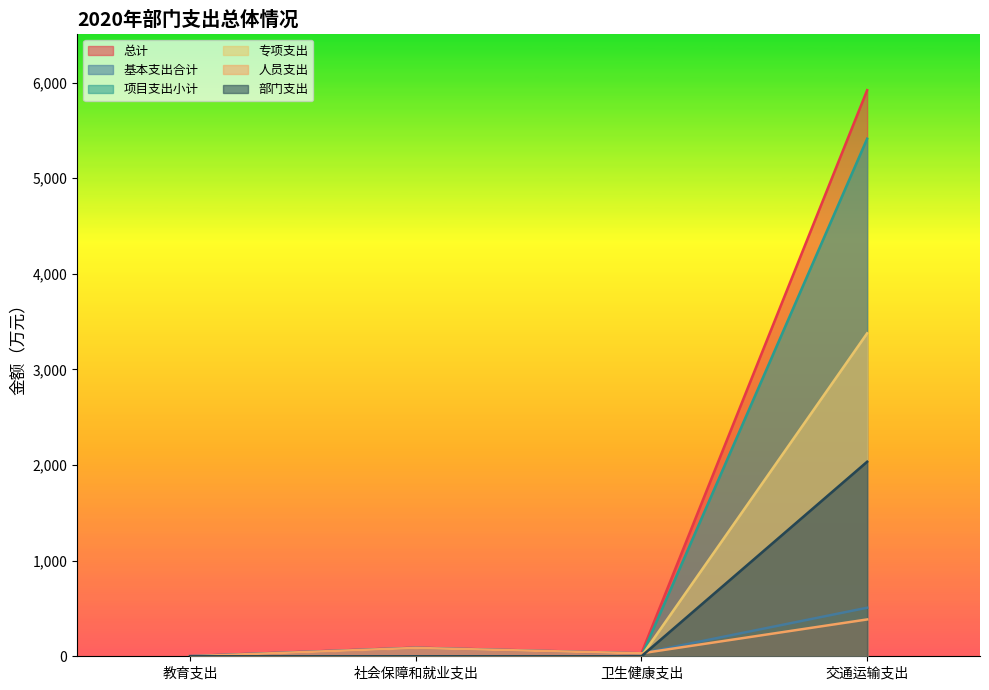

True or false: 专项支出 has a value of 0.0 at 社会保障和就业支出.

True